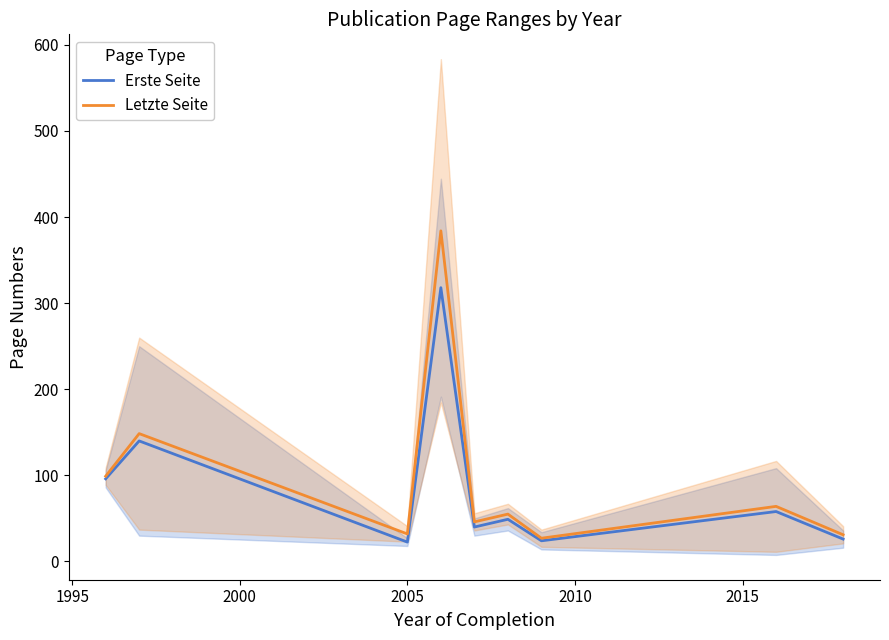

What is the highest value of the Letzte Seite series?

384.0